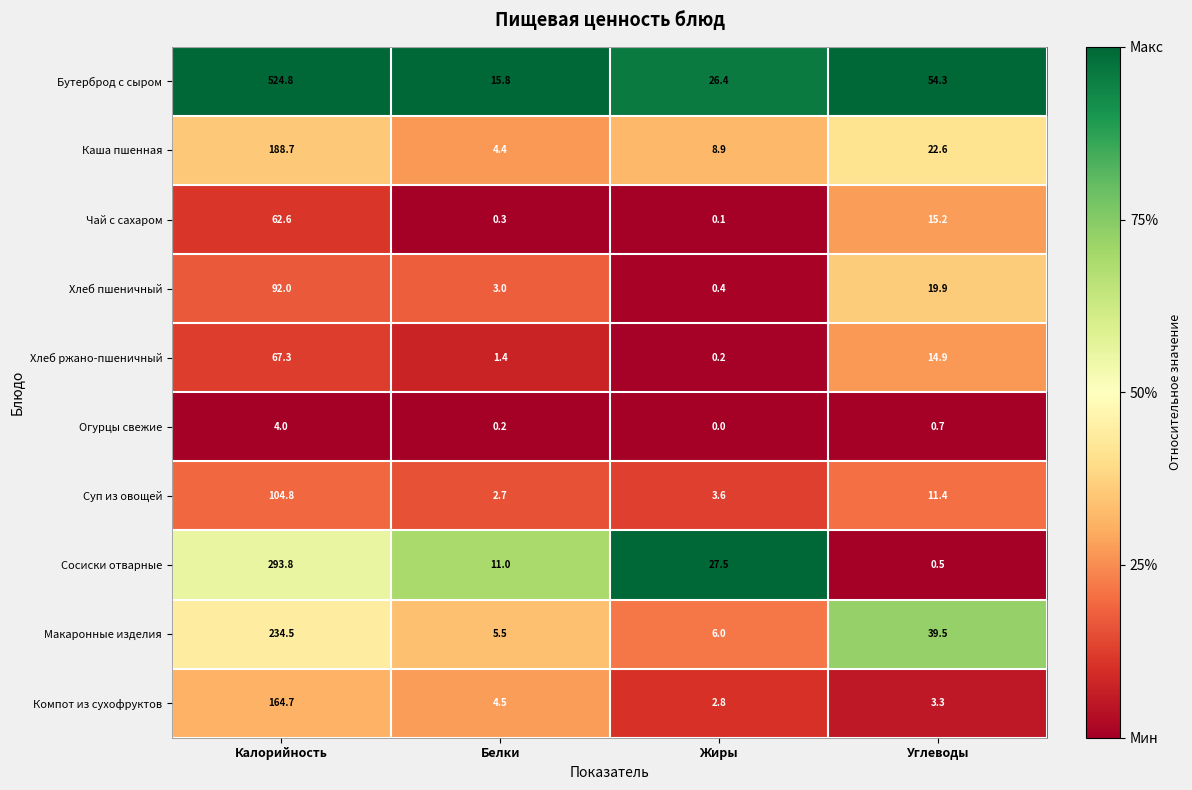

Which series has the widest spread of values?

Бутерброд с сыром